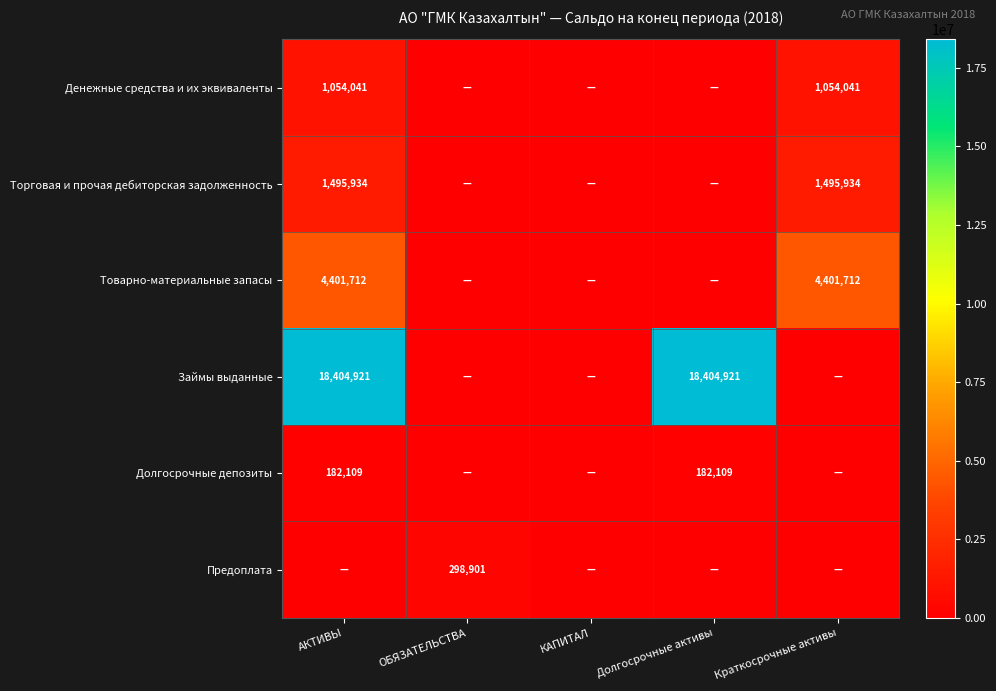

The Долгосрочные депозиты series shows 182108.9 at Долгосрочные активы. True or false?

True